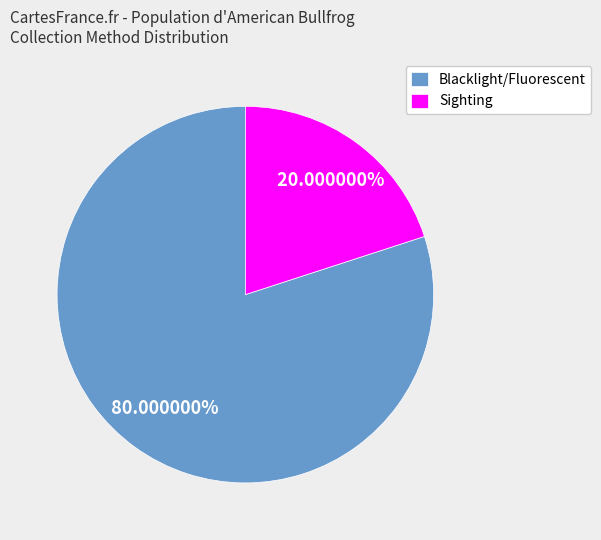

Which category has the biggest portion of the pie?

Blacklight/Fluorescent